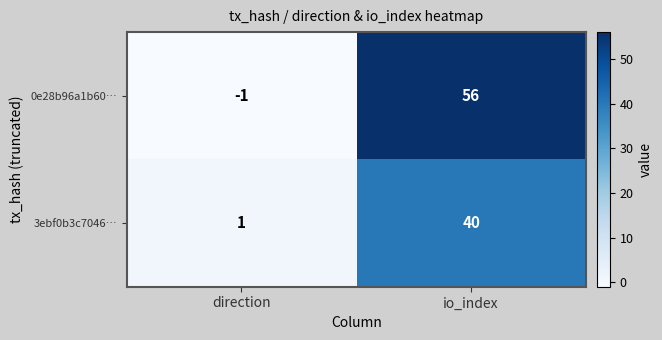

What is the approximate value of 3ebf0b3c7046… at io_index, to the nearest 5?

40